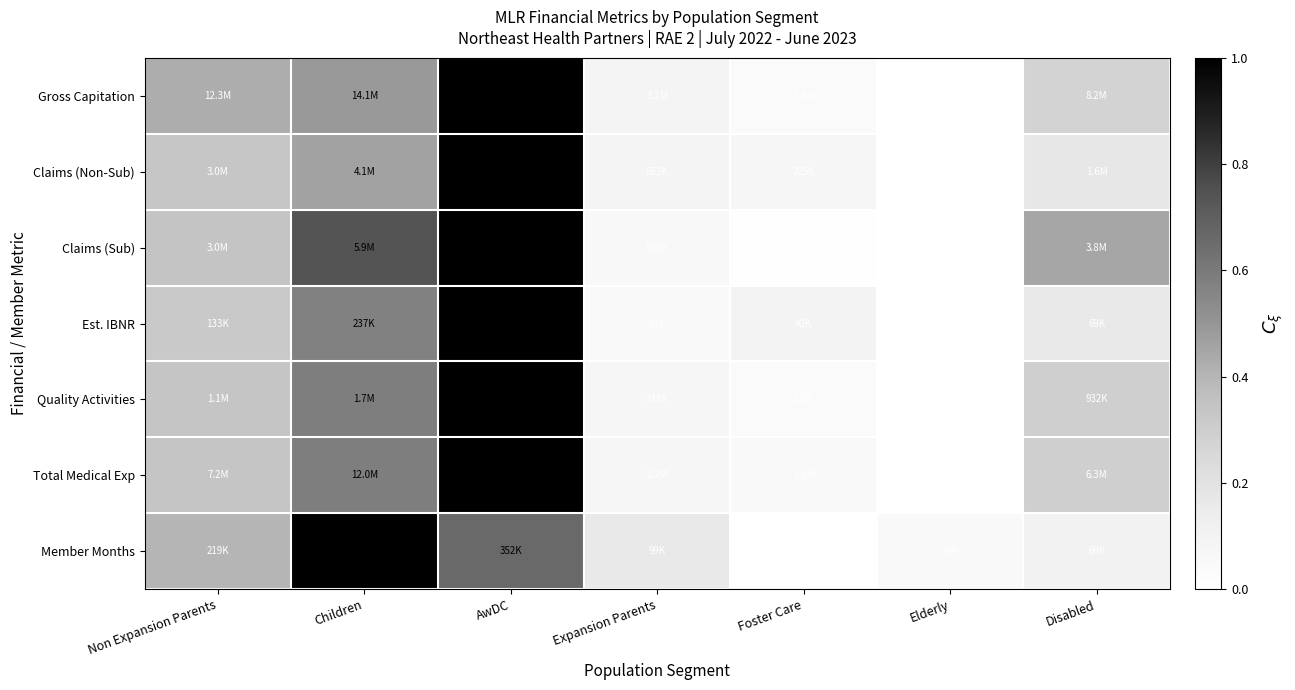

Reading right to left, extract all data points from this chart.

Gross Capitation: Disabled=0.3	Elderly=0.0	Foster Care=0.0	Expansion Parents=0.1	AwDC=1.0	Children=0.5	Non Expansion Parents=0.4
Claims (Non-Sub): Disabled=0.2	Elderly=0.0	Foster Care=0.1	Expansion Parents=0.1	AwDC=1.0	Children=0.5	Non Expansion Parents=0.3
Claims (Sub): Disabled=0.4	Elderly=0.0	Foster Care=0.0	Expansion Parents=0.1	AwDC=1.0	Children=0.7	Non Expansion Parents=0.3
Est. IBNR: Disabled=0.2	Elderly=0.0	Foster Care=0.1	Expansion Parents=0.0	AwDC=1.0	Children=0.6	Non Expansion Parents=0.3
Quality Activities: Disabled=0.3	Elderly=0.0	Foster Care=0.0	Expansion Parents=0.1	AwDC=1.0	Children=0.6	Non Expansion Parents=0.3
Total Medical Exp: Disabled=0.3	Elderly=0.0	Foster Care=0.0	Expansion Parents=0.1	AwDC=1.0	Children=0.6	Non Expansion Parents=0.3
Member Months: Disabled=0.1	Elderly=0.0	Foster Care=0.0	Expansion Parents=0.2	AwDC=0.7	Children=1.0	Non Expansion Parents=0.4